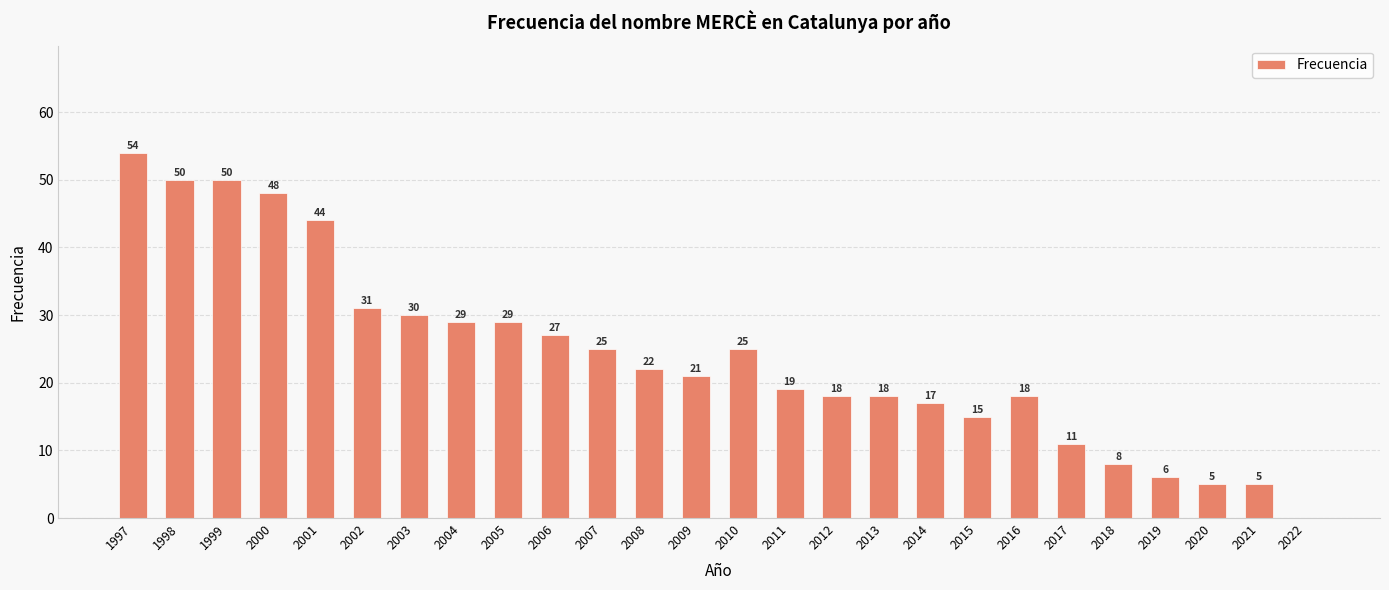

The chart shows a value of 9 at 2003. True or false?

False